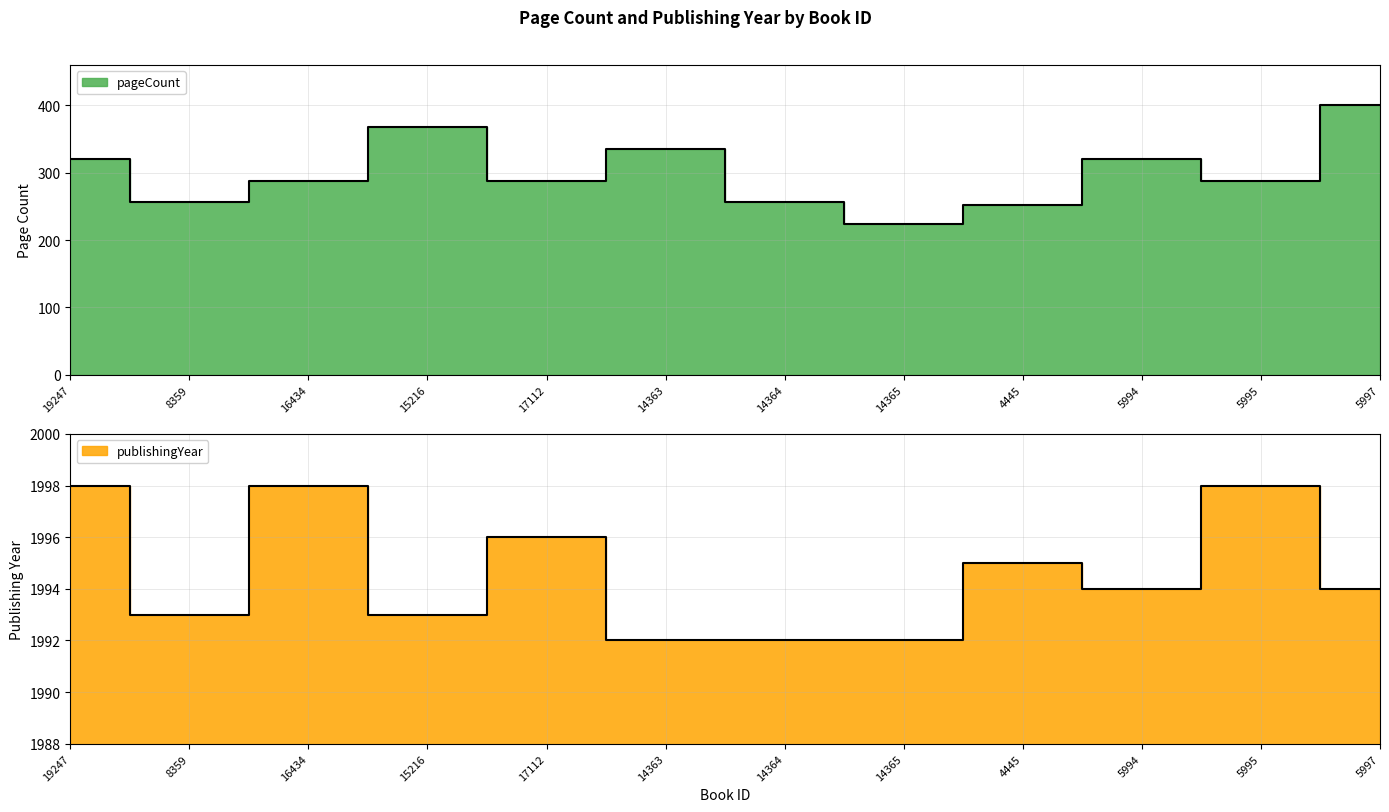

At how many categories does at least one series exceed 1496?

12